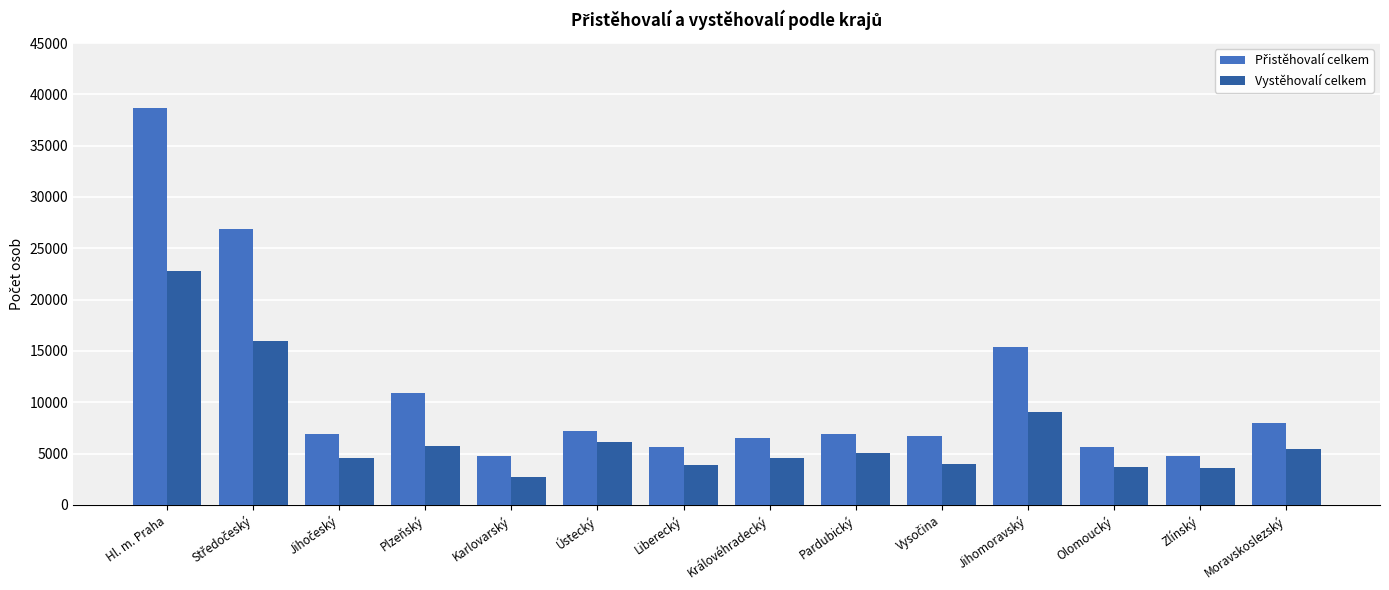

What is the spread (max minus min) of values at Jihomoravský?

6341